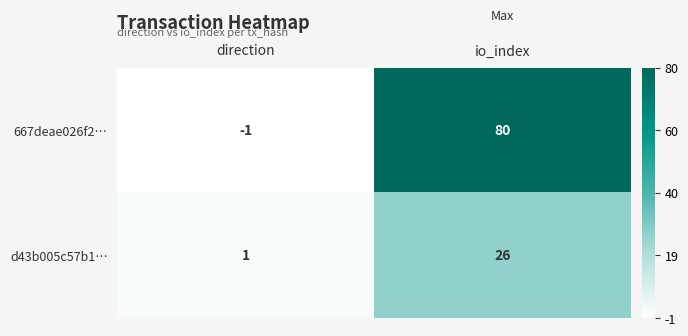

How many data points does each series have?

2